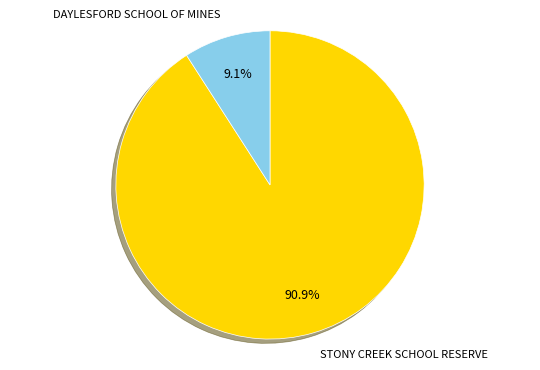

Between STONY CREEK SCHOOL RESERVE and DAYLESFORD SCHOOL OF MINES, which is larger?

STONY CREEK SCHOOL RESERVE